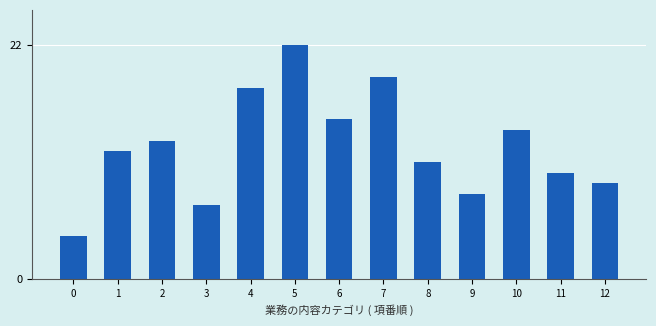

Reading right to left, extract all data points from this chart.

9	10	14	8	11	19	15	22	18	7	13	12	4